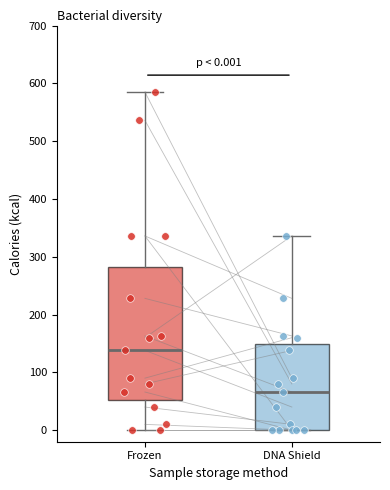

Which box's median line is the highest?

Frozen